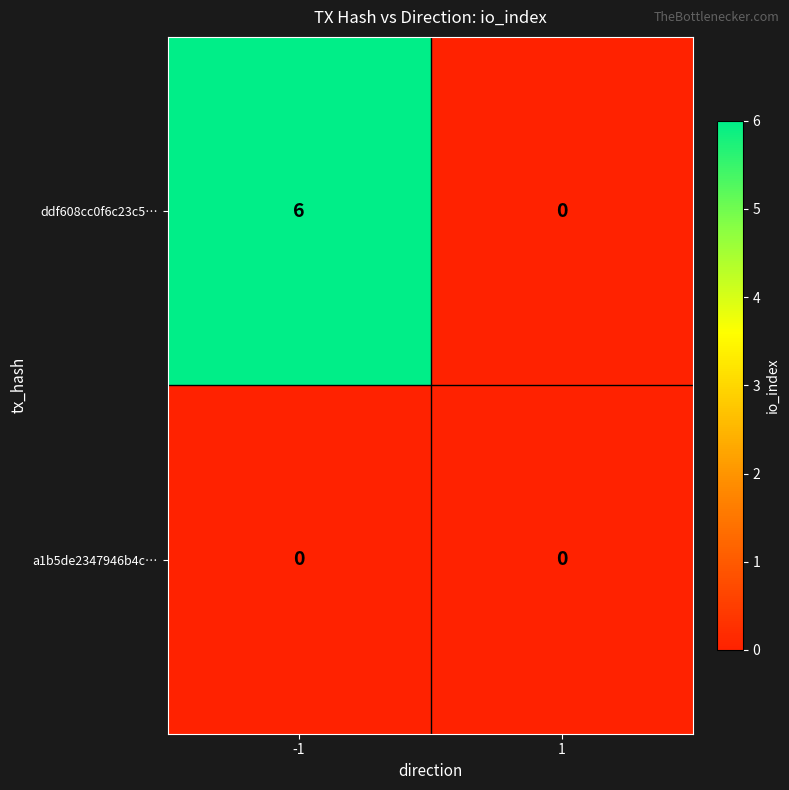

Reading left to right, what are all the values shown in this chart?

ddf608cc0f6c23c5…: -1=6	1=0
a1b5de2347946b4c…: -1=0	1=0